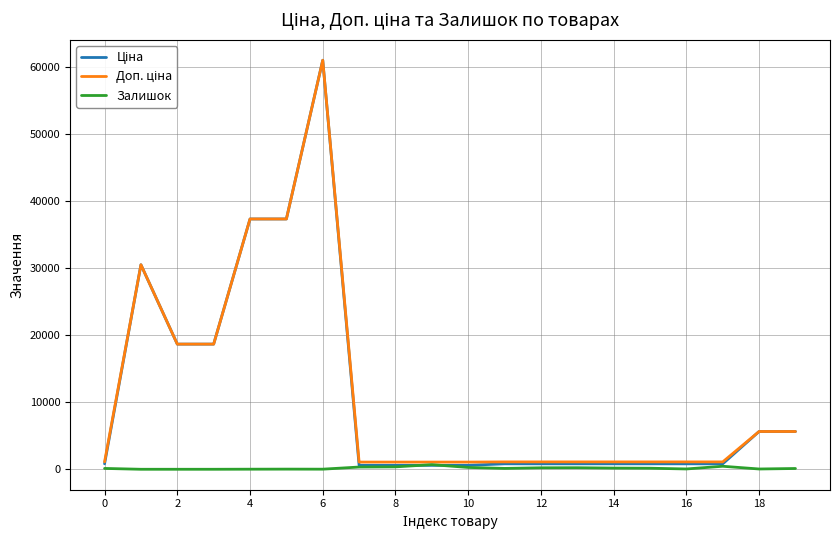

How many lines are shown in the chart?

3